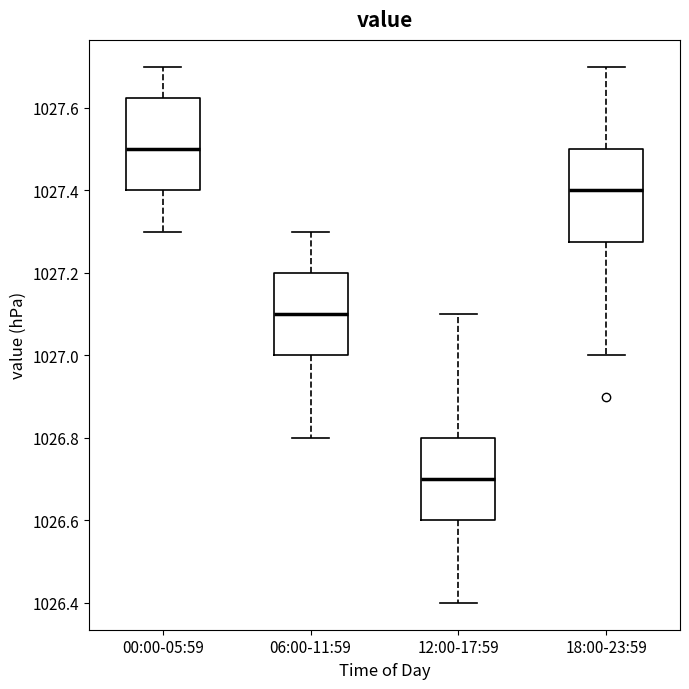

Reading left to right, transcribe this box plot: for each box, give where its median line is, the range the box spans, and where its two whiskers end, as read against the y-axis. The values are not printed on the chart, so give them approximately, as read against the axis.

00:00-05:59: median 1027.50, box 1027.40 to 1027.62, whiskers 1027.30 to 1027.70
06:00-11:59: median 1027.10, box 1027.00 to 1027.20, whiskers 1026.80 to 1027.30
12:00-17:59: median 1026.70, box 1026.60 to 1026.80, whiskers 1026.40 to 1027.10
18:00-23:59: median 1027.40, box 1027.28 to 1027.50, whiskers 1027.00 to 1027.70